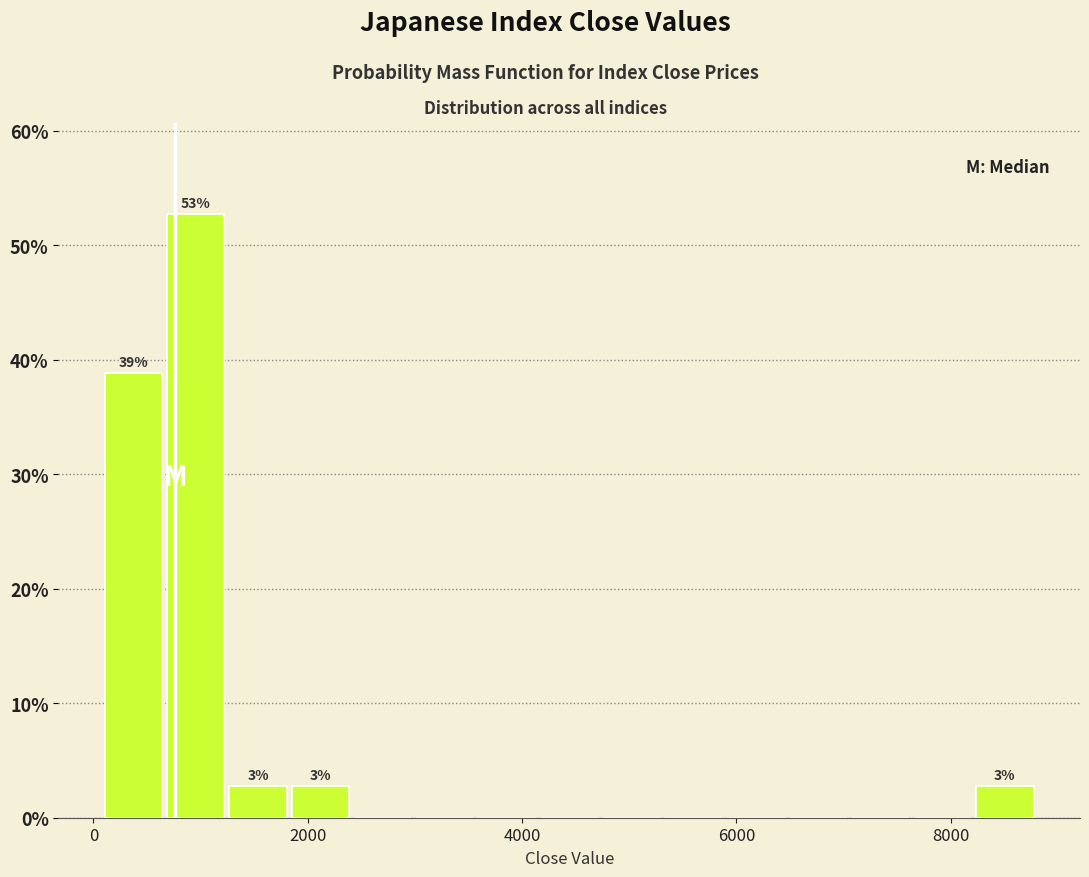

Read against the x-axis, roughly where is the centre of the tallest bar?

1000